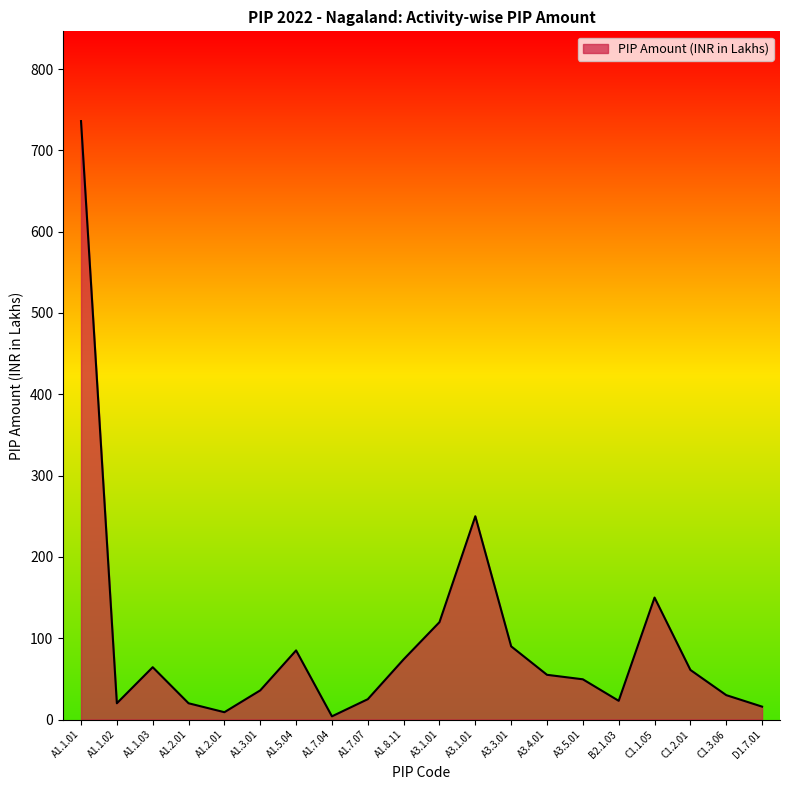

List the labels in order of value, largest first.

A1.1.01, A3.1.01, C1.1.05, A3.1.01, A3.3.01, A1.5.04, A1.8.11, A1.1.03, C1.2.01, A3.4.01, A3.5.01, A1.3.01, C1.3.06, A1.7.07, B2.1.03, A1.1.02, A1.2.01, D1.7.01, A1.2.01, A1.7.04